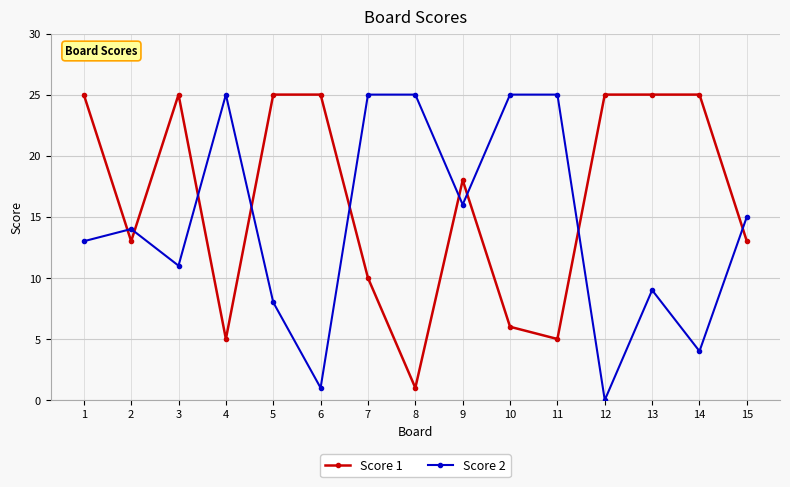

In Score 2, how many points are lower than both neighbors (excluding endpoints)?

5